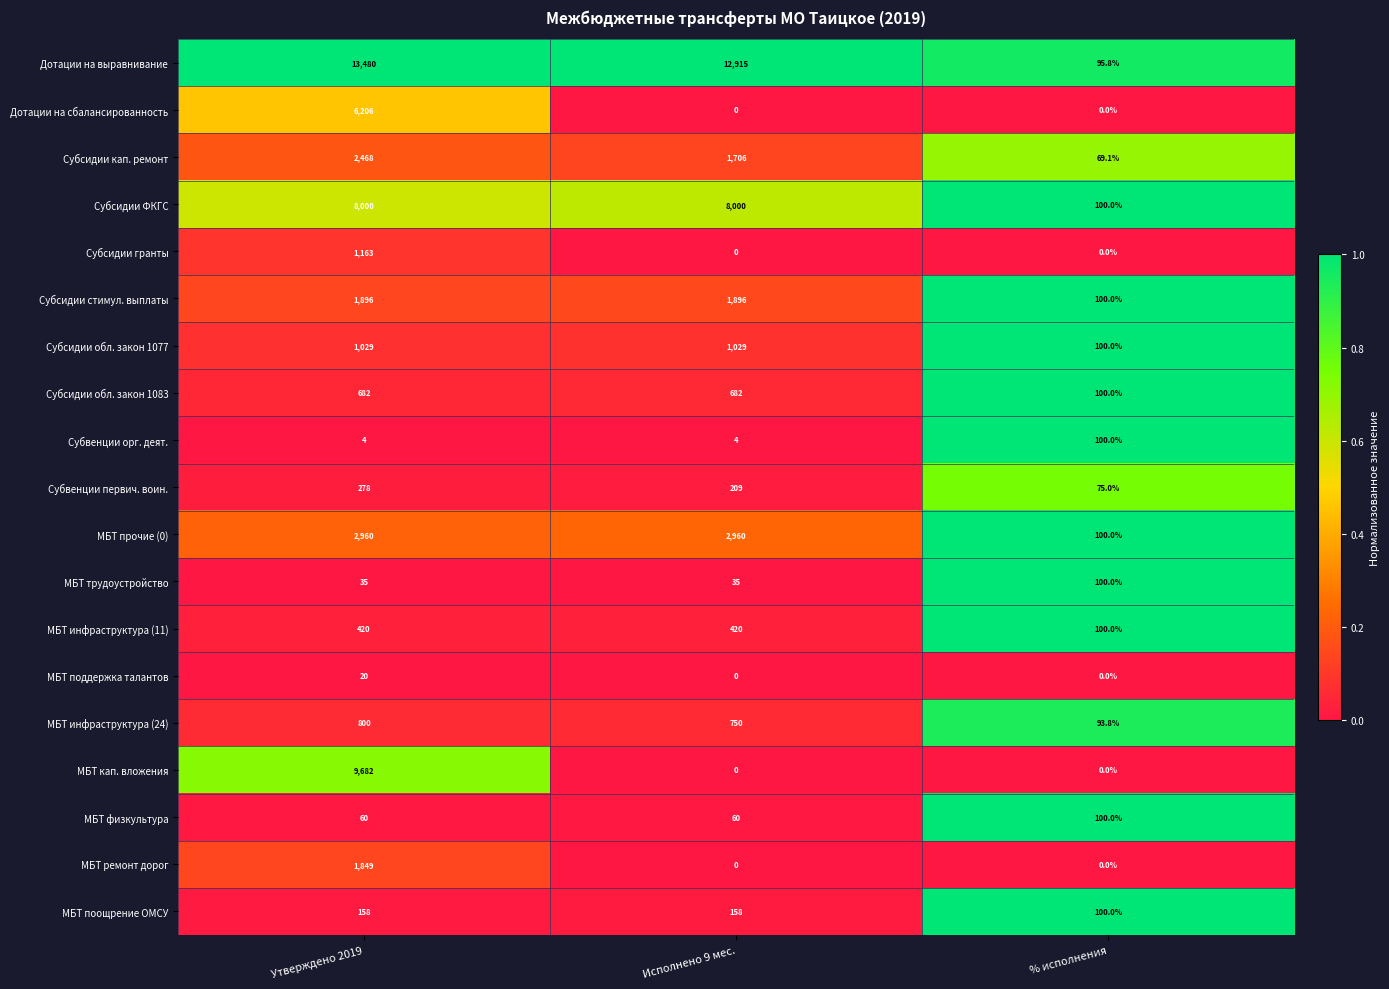

What is the sum of all МБТ поддержка талантов values?

20.0